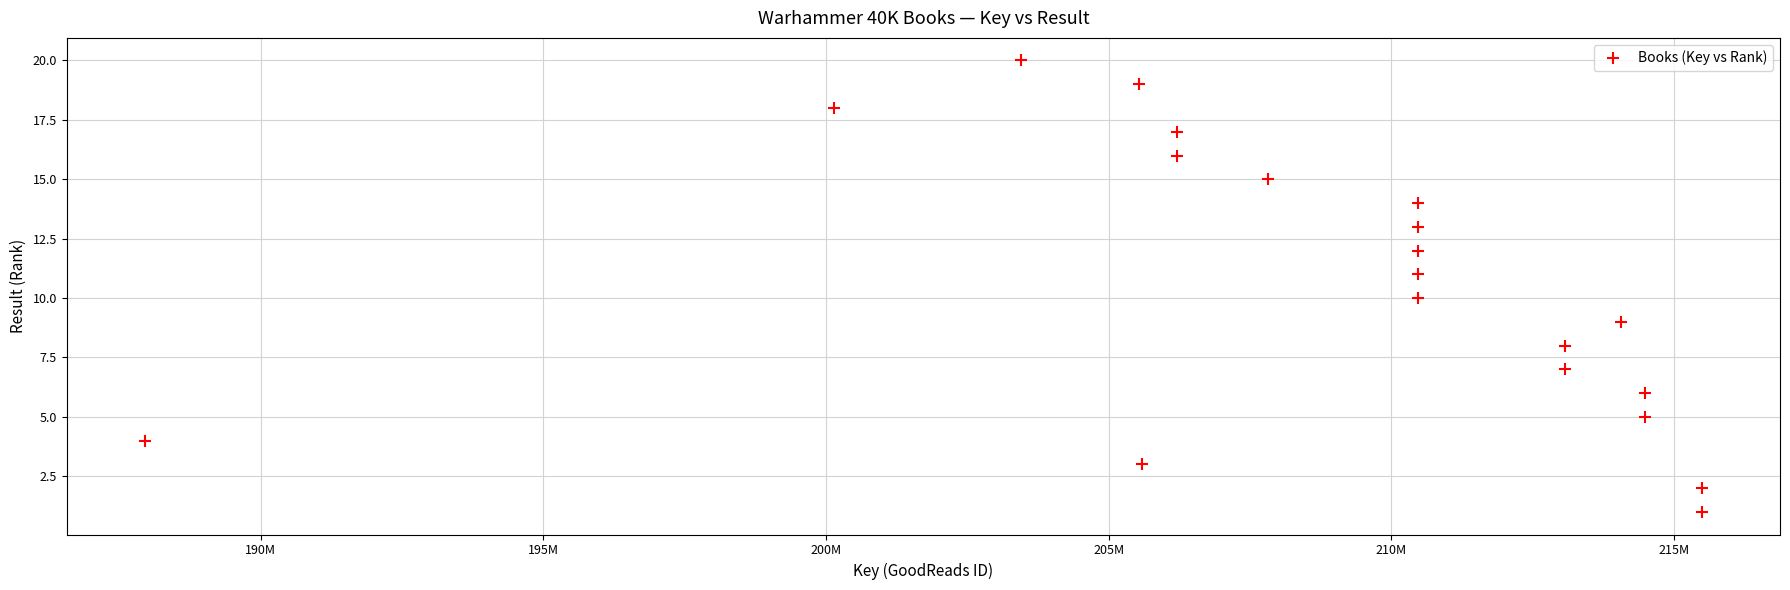

What is the range of X values (max minus min)?

27551108